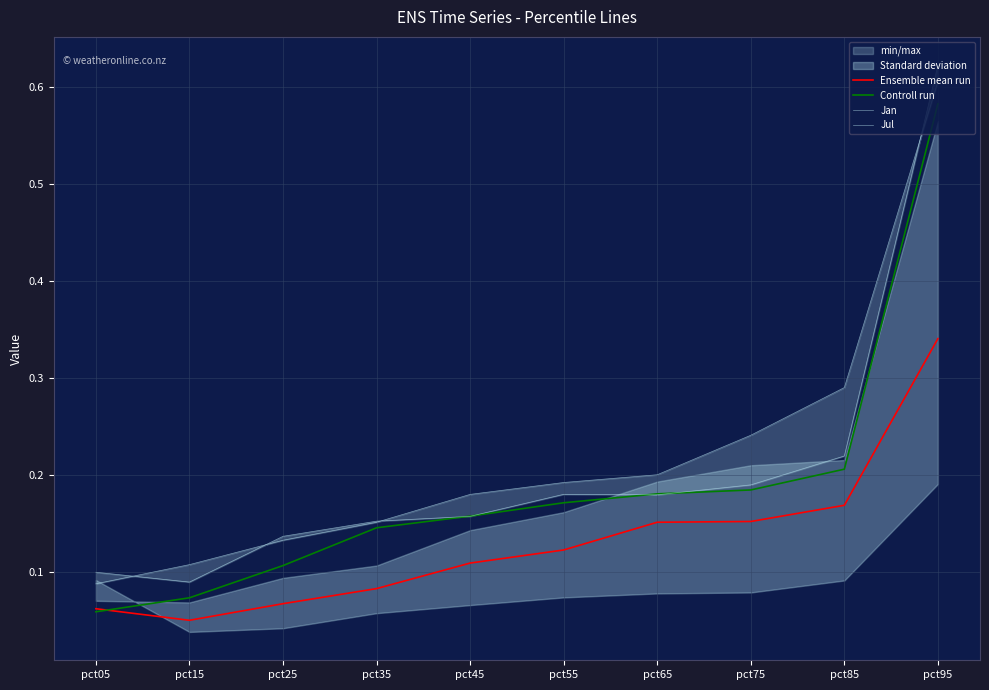

What is the average value of the Ensemble mean run series?

0.1